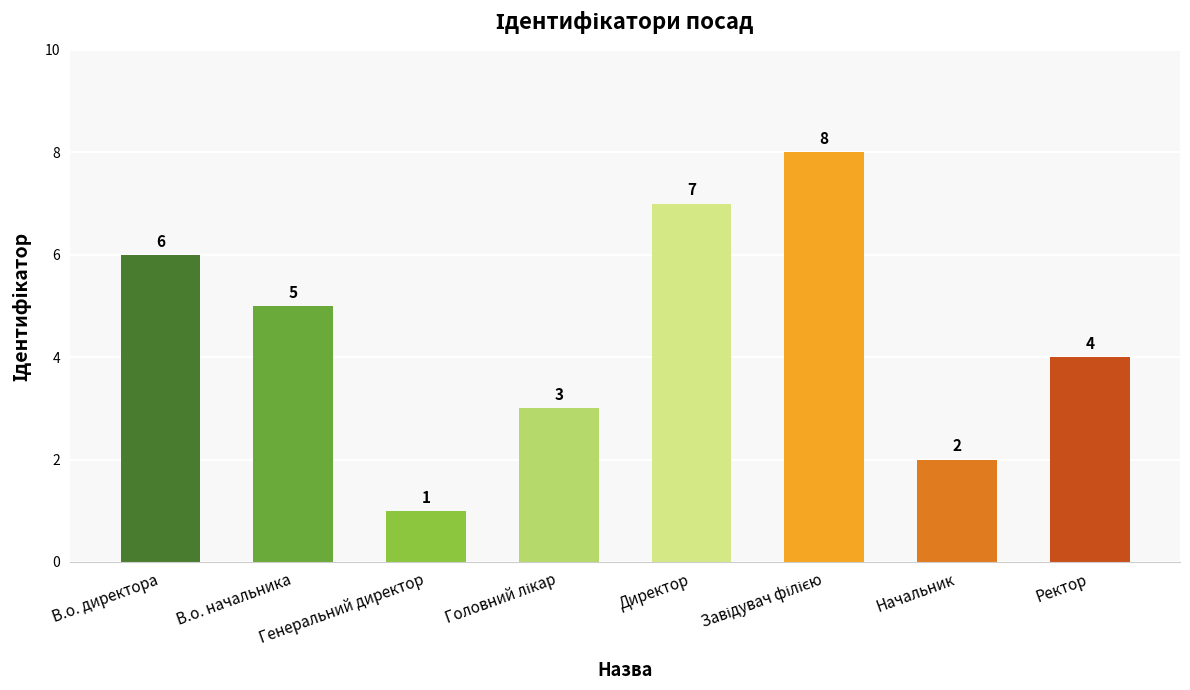

Count the values in the range 3 to 7.

5